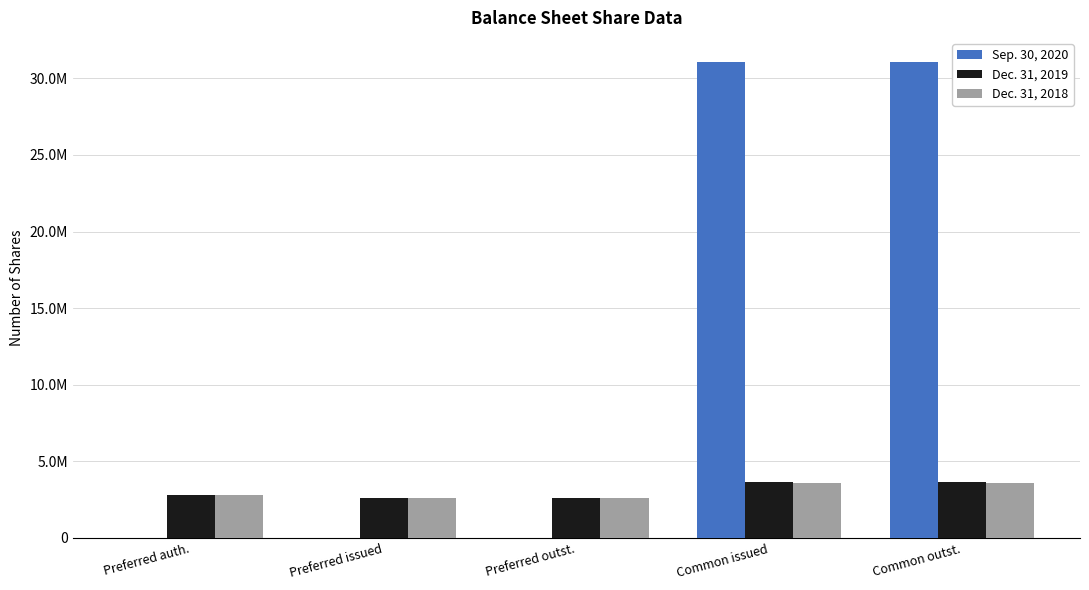

Which series has the largest range (max minus min)?

Sep. 30, 2020